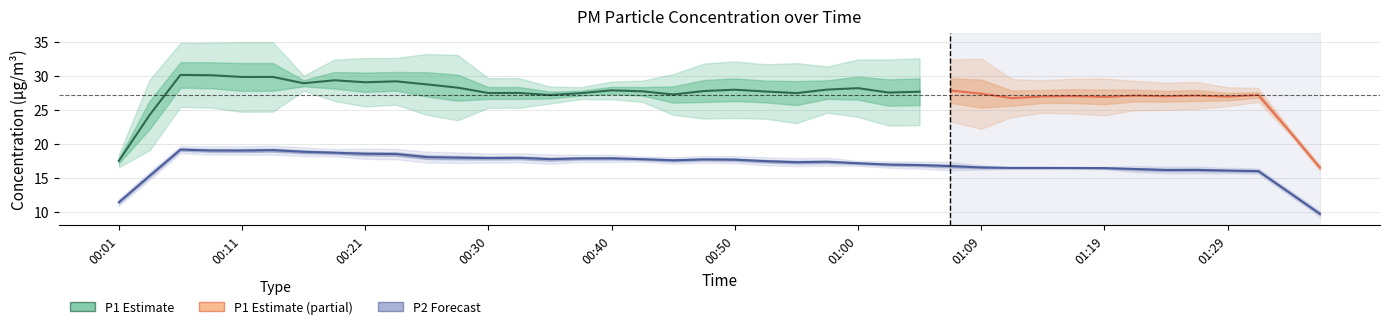

Does the chart display data point markers on the line(s)?

No